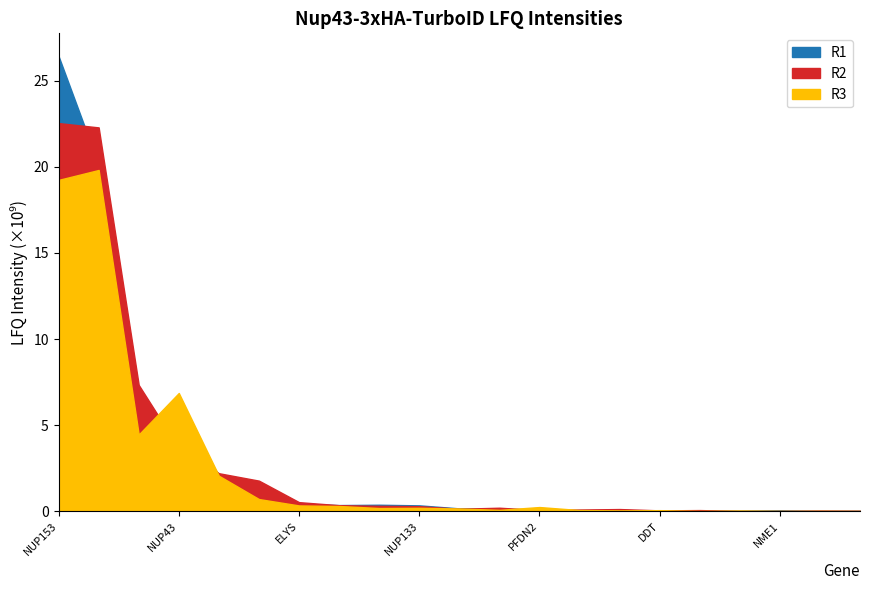

What is the label of the 1st point from the right?

NIPSNAP1